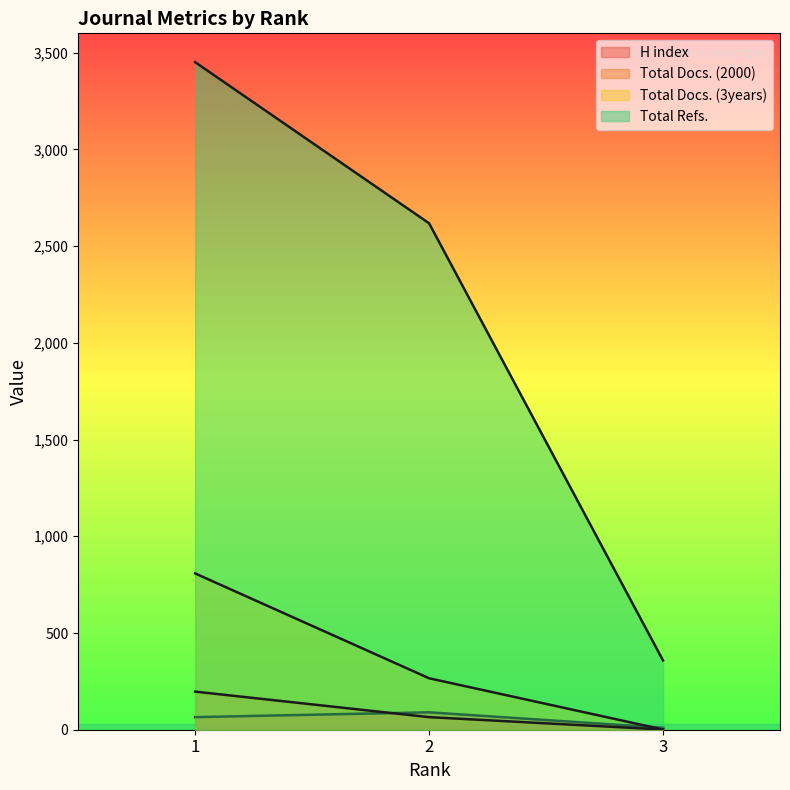

How many lines are shown in the chart?

4